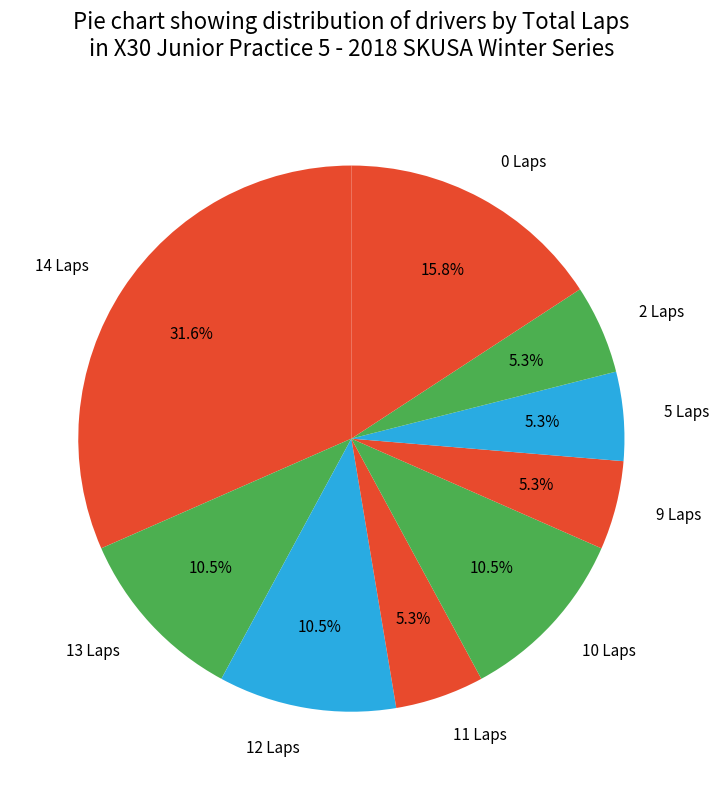

How much of the chart is everything except 10 Laps?

89.5%